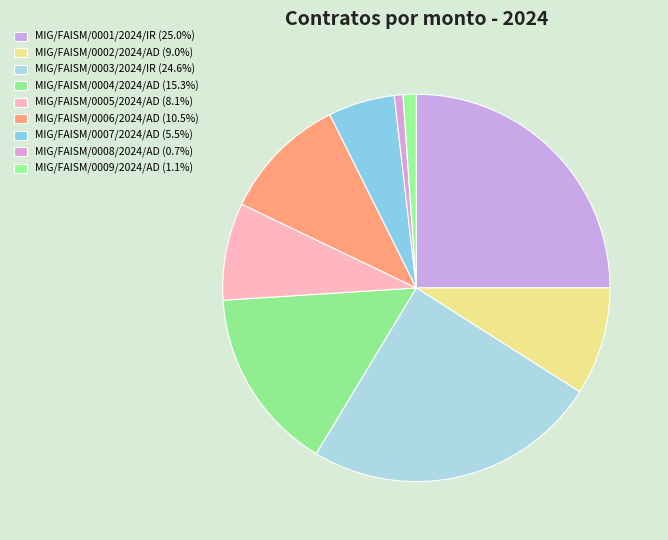

Count the number of slices in the pie.

9